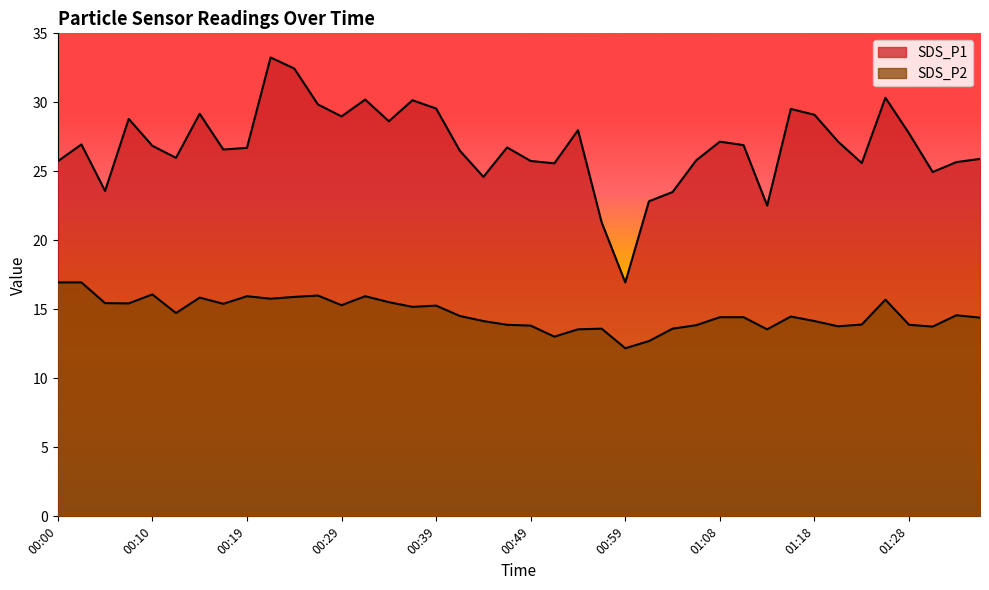

True or false: SDS_P2 and SDS_P1 intersect in this chart.

False